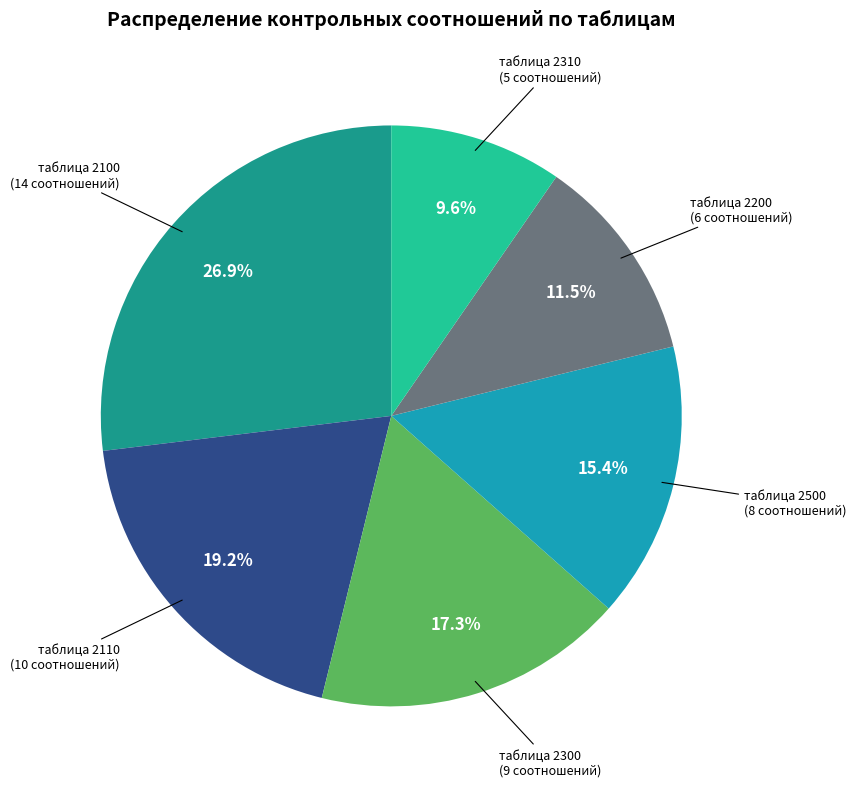

Is there a majority slice in this chart?

No